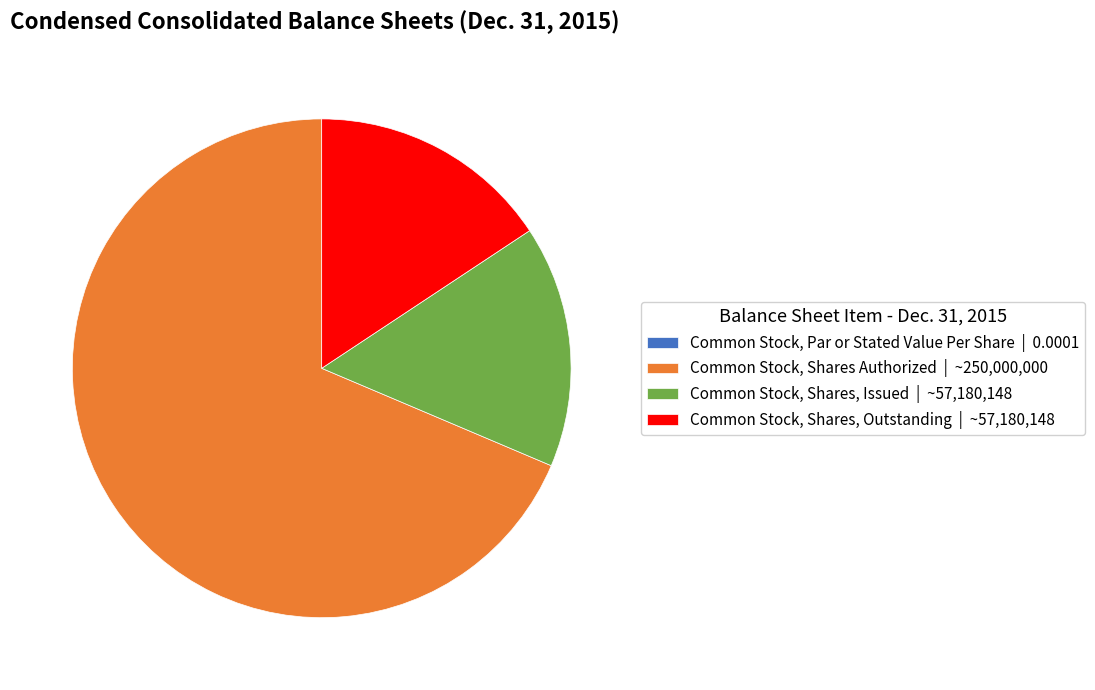

Do Common Stock, Shares, Outstanding | ~57,180,148 and Common Stock, Shares Authorized | ~250,000,000 together represent more than half of the pie?

Yes